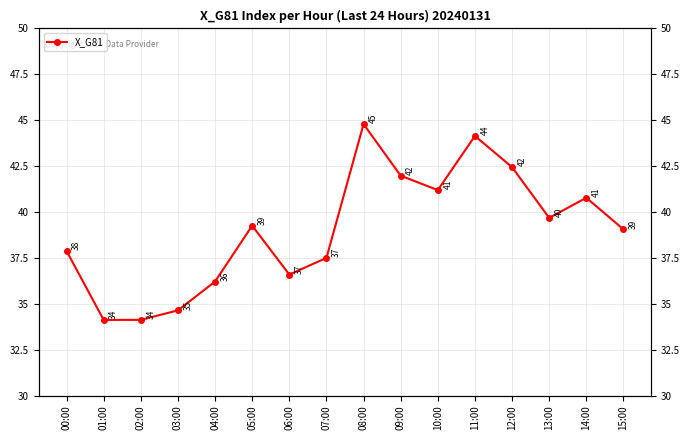

What is the label of the 7th point from the left?

06:00